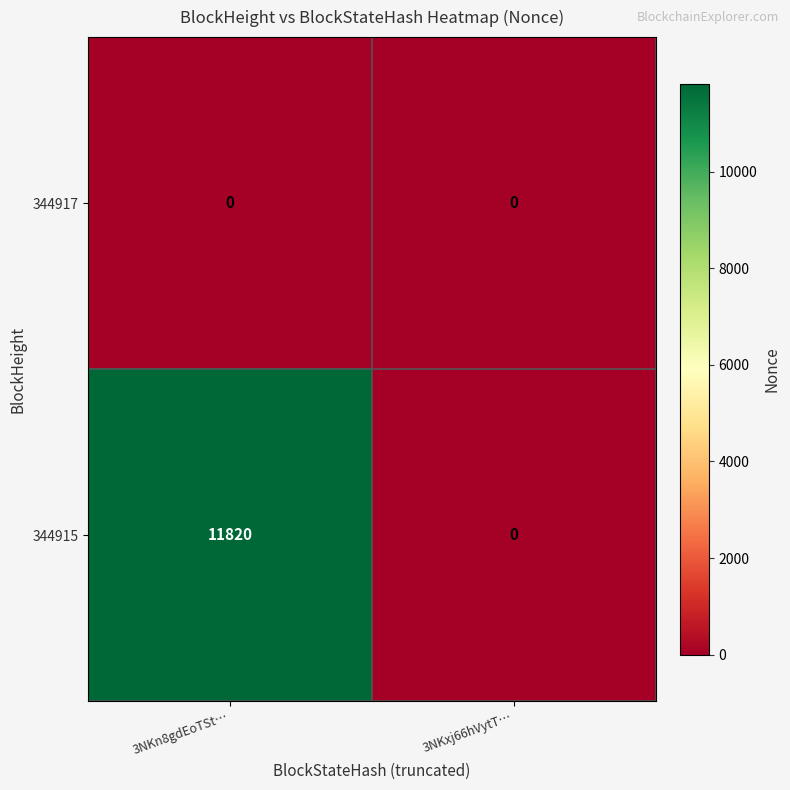

At which category is the sum across all series the highest?

3NKn8gdEoTSt…